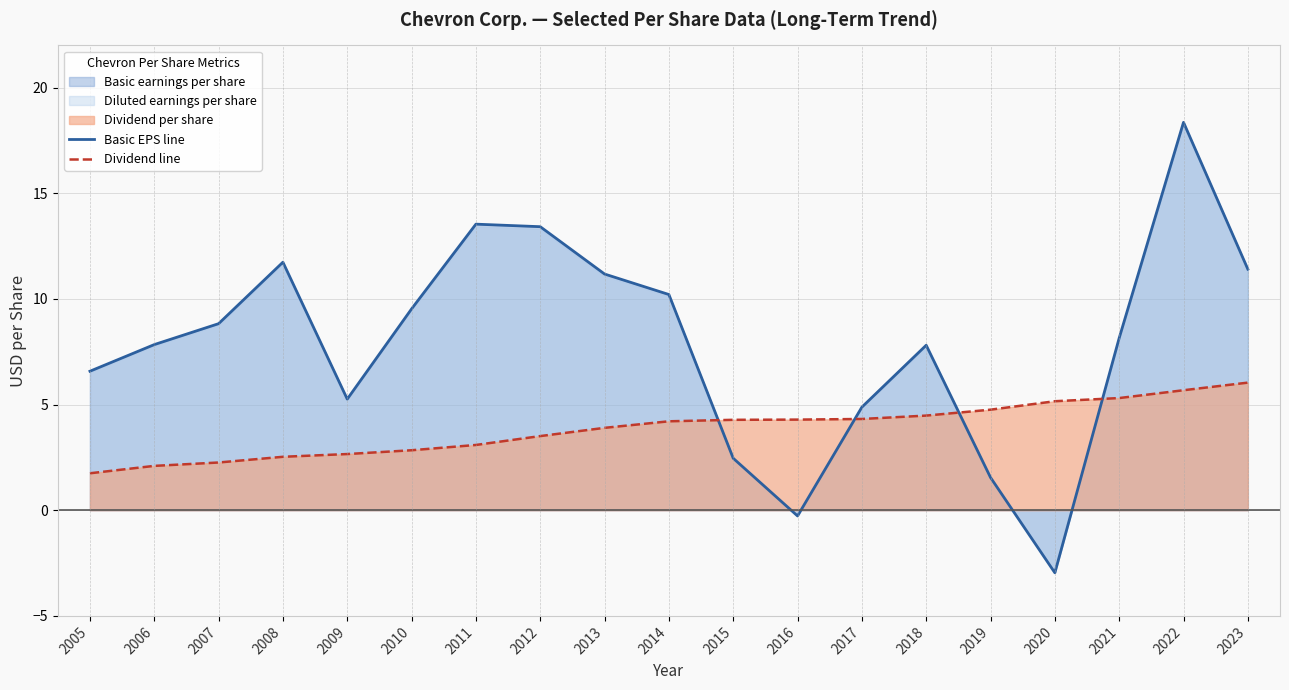

True or false: Dividend line and Basic EPS line cross at least once.

True